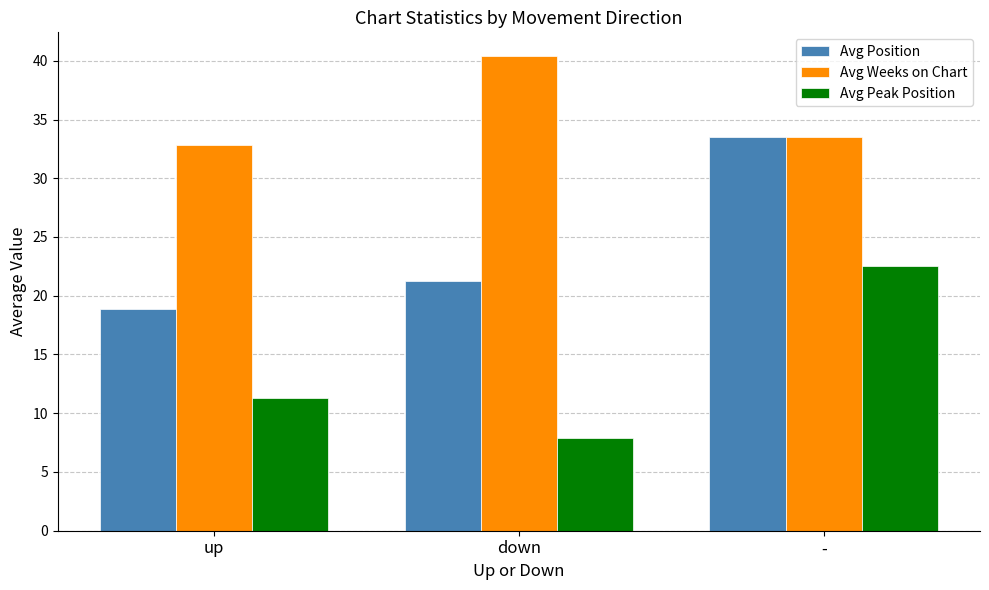

Rank the categories by Avg Position value from lowest to highest.

up, down, -